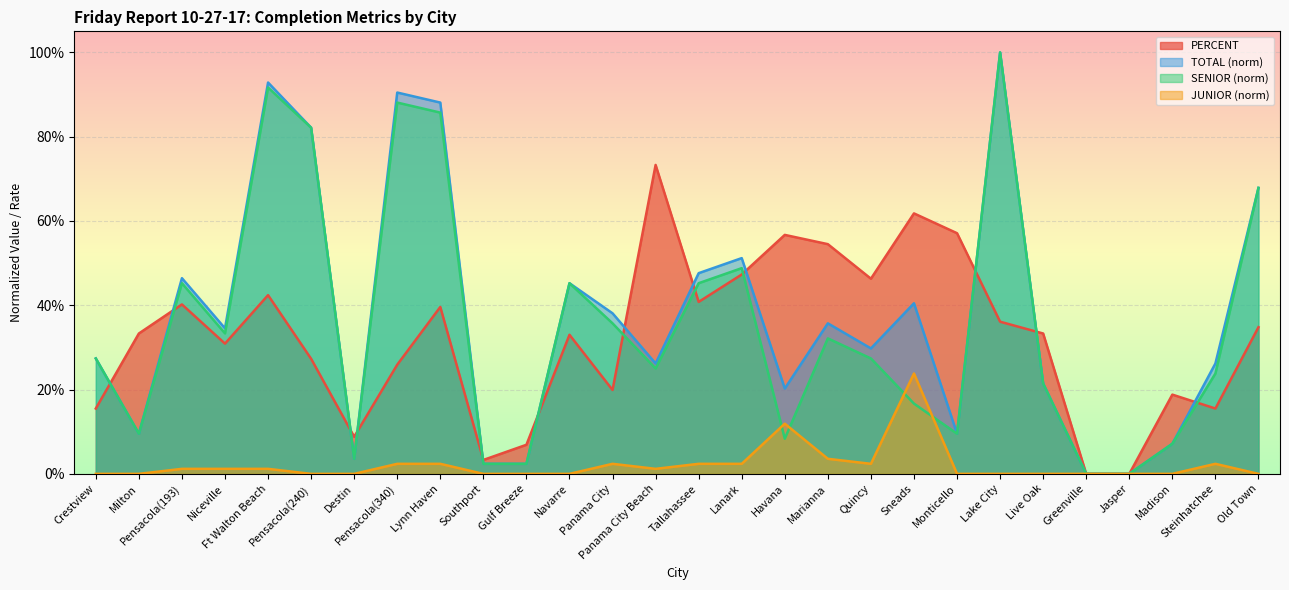

True or false: JUNIOR has more than 2 interior local peaks.

True